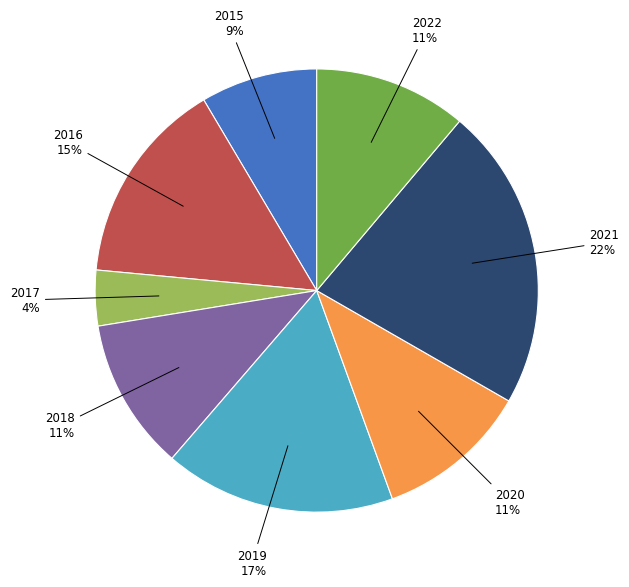

Is there any slice that represents more than half of the pie?

No